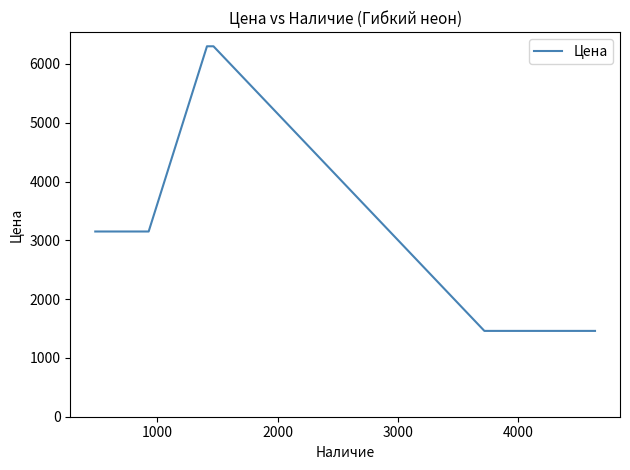

True or false: the data has more than 2 interior local peaks.

False